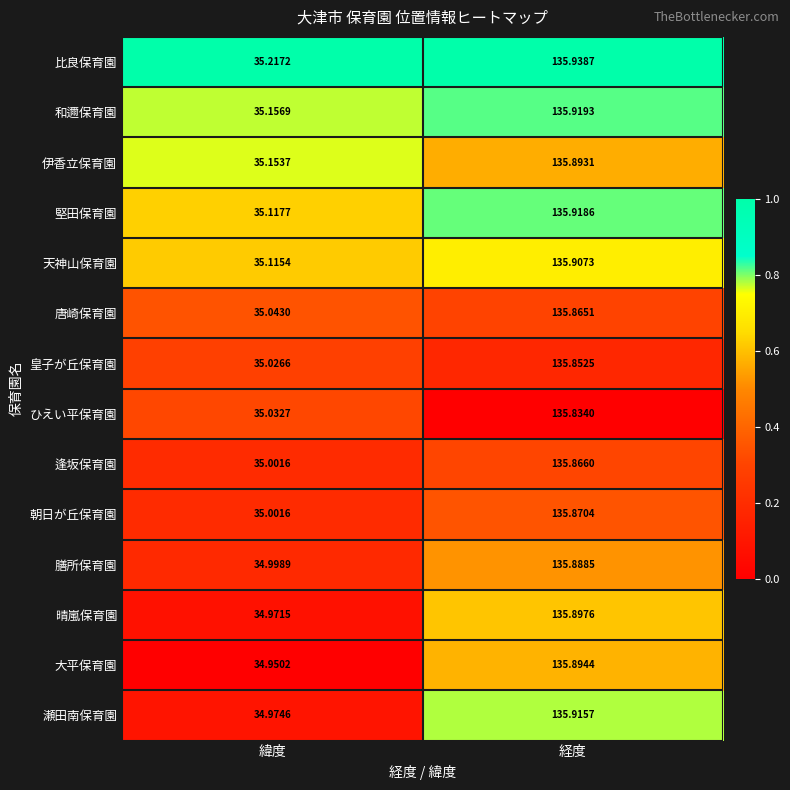

Which label corresponds to the smallest value in the chart?

緯度